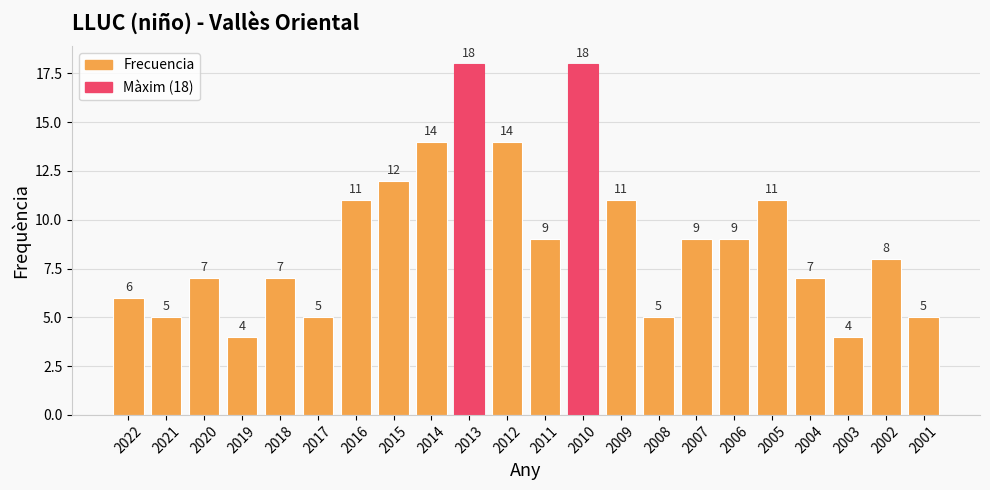

What is the greatest value displayed?

18